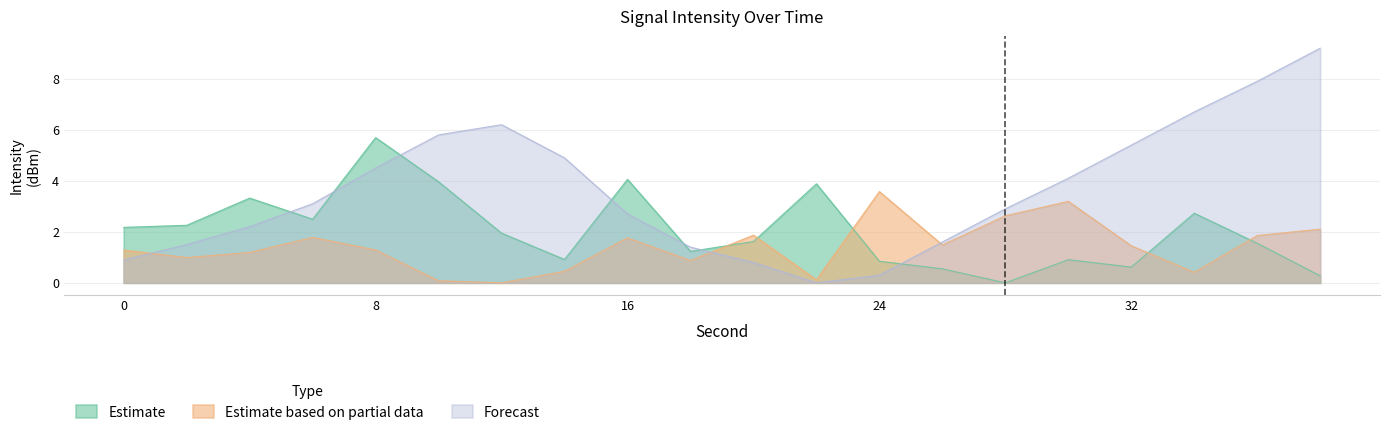

At which category is the sum across all series the highest?

38